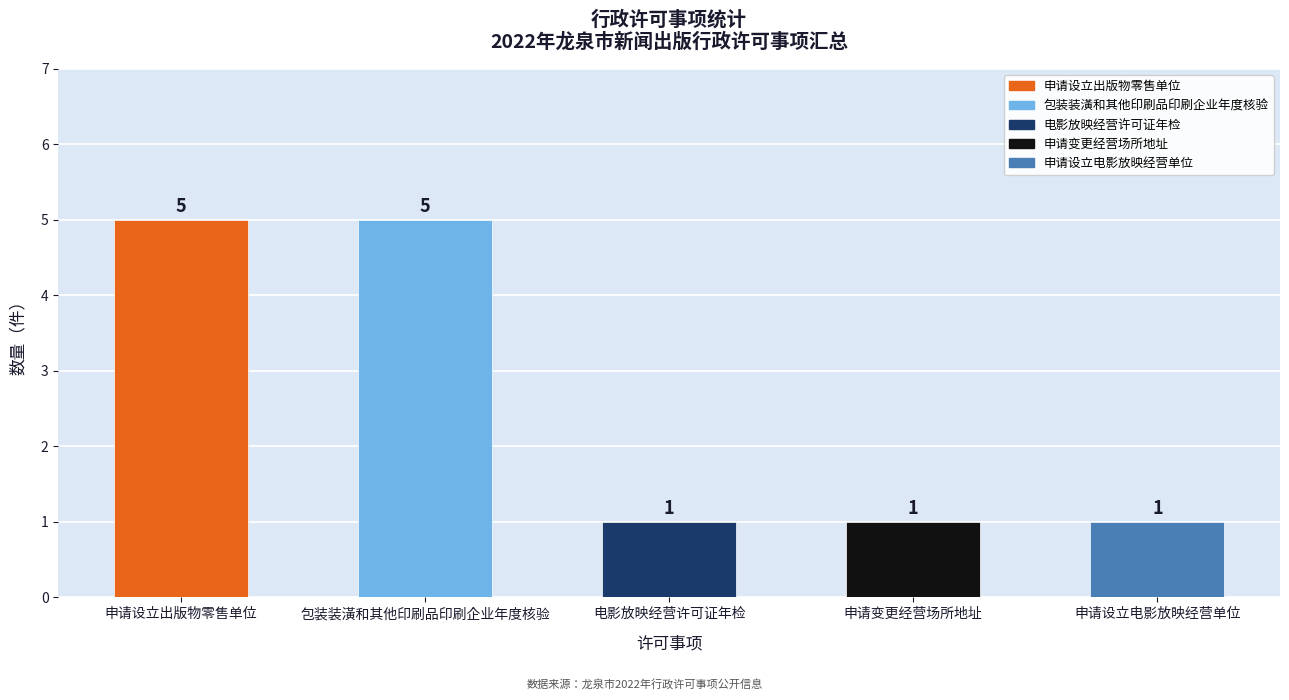

Reading left to right, transcribe all the data shown in this chart.

5	5	1	1	1